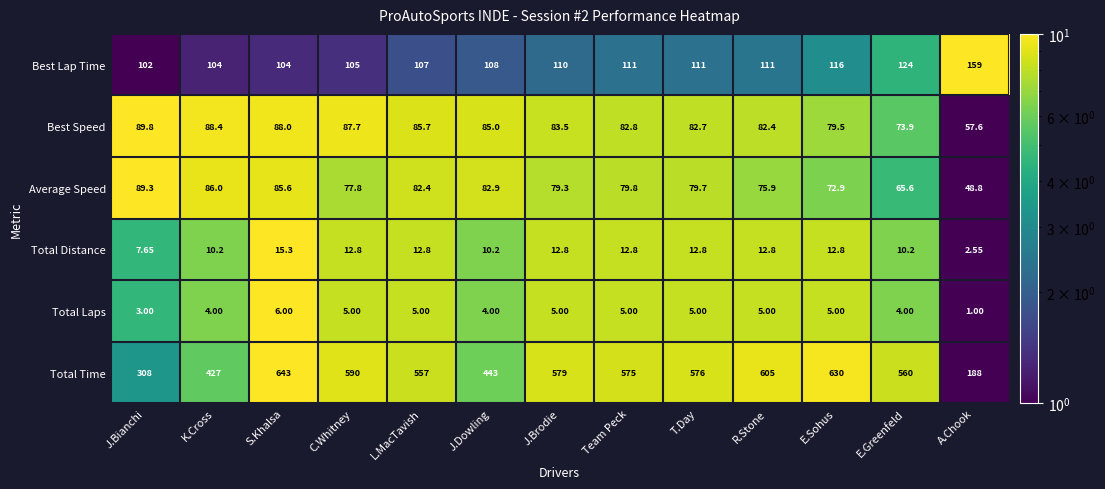

Where does the Total Distance series first go above 12?

S.Khalsa